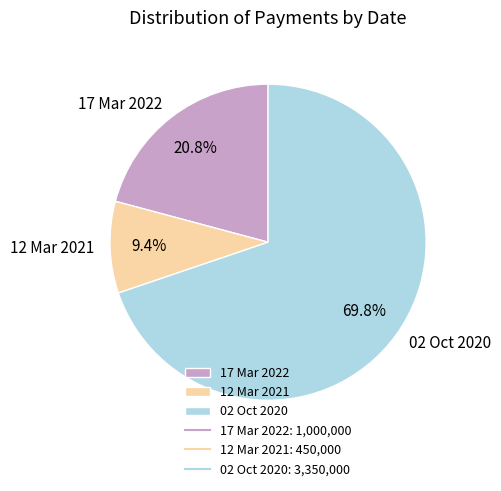

To the nearest percent, what percentage of the pie is 02 Oct 2020?

70%